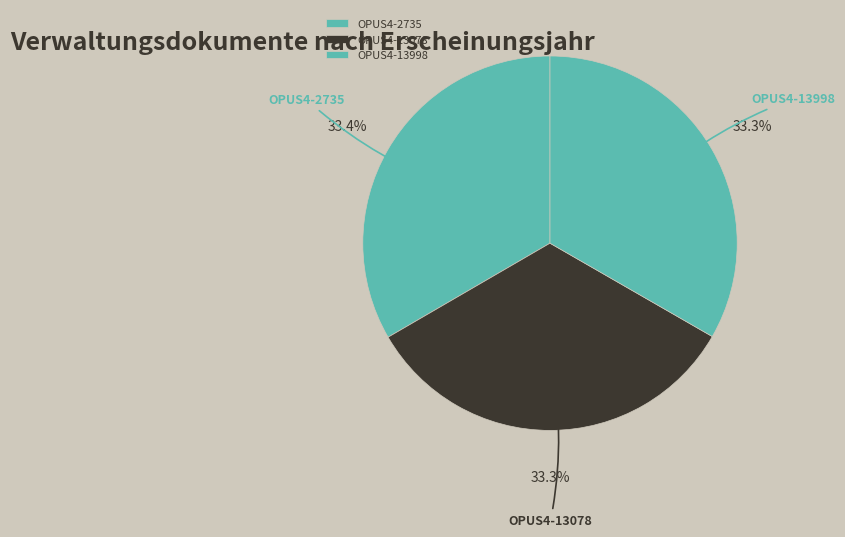

Does any single category account for the majority?

No